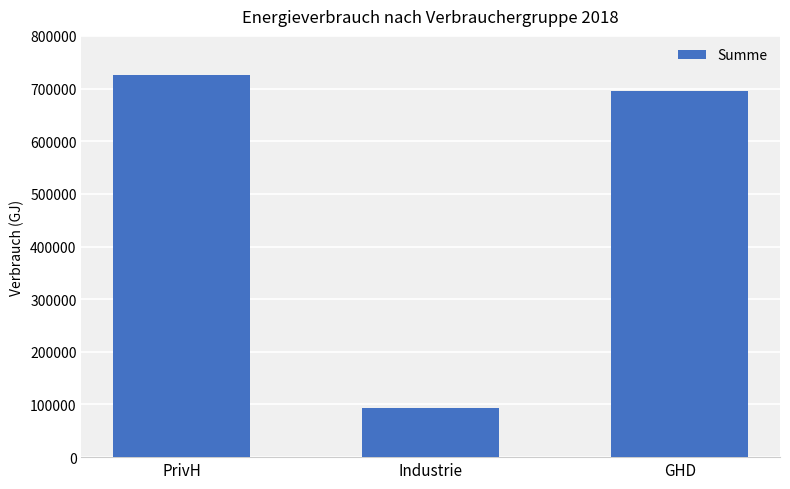

Reading right to left, extract all data points from this chart.

696245	94235	725406